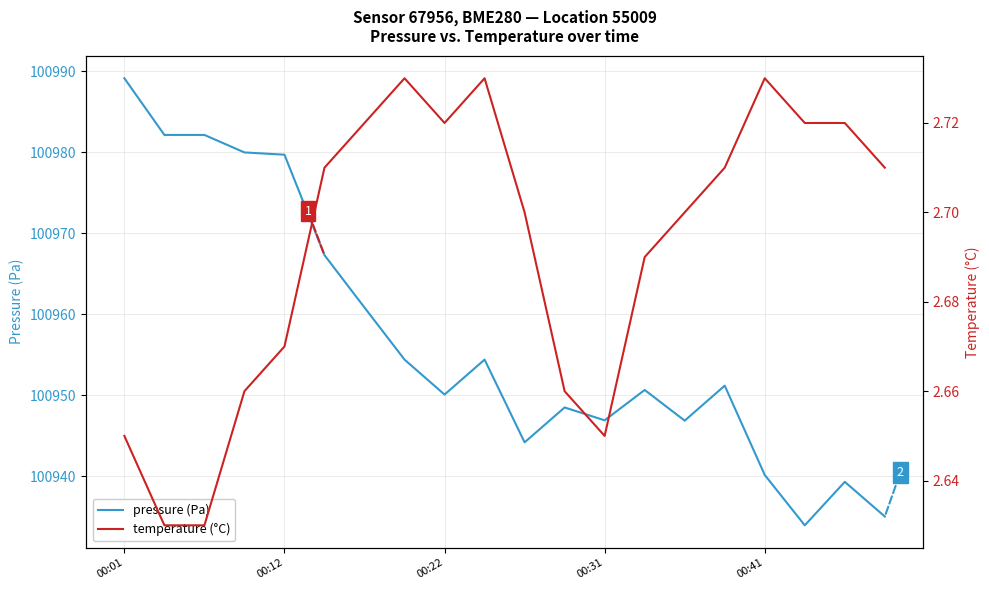

The pressure (Pa) series shows 100940.1 at 00:41. True or false?

True